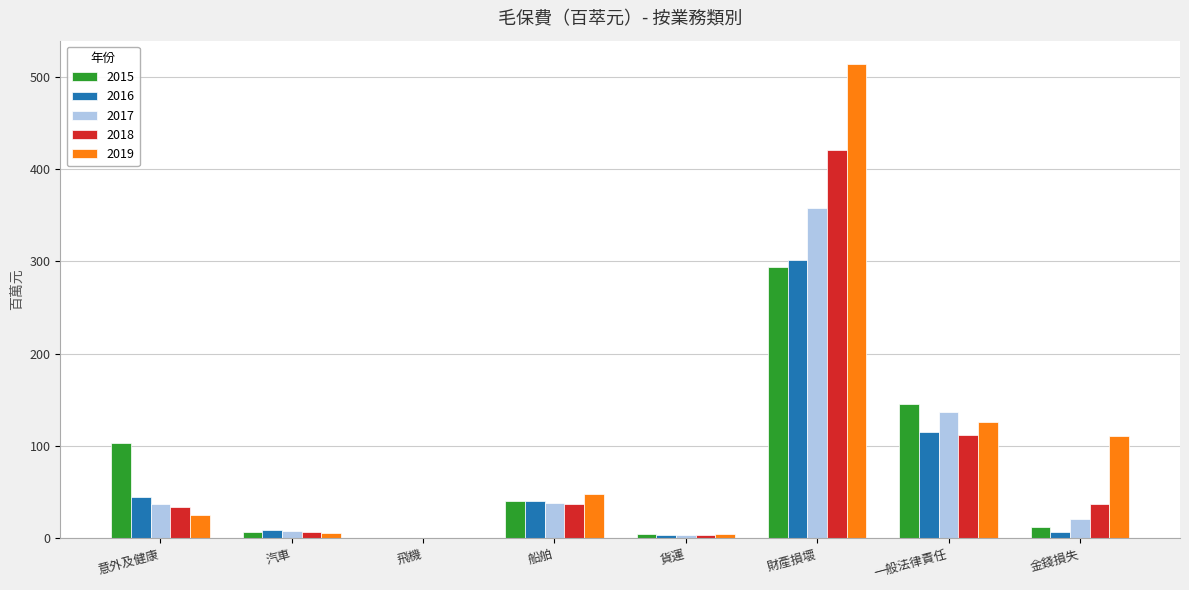

What is the greatest value displayed?

513.6